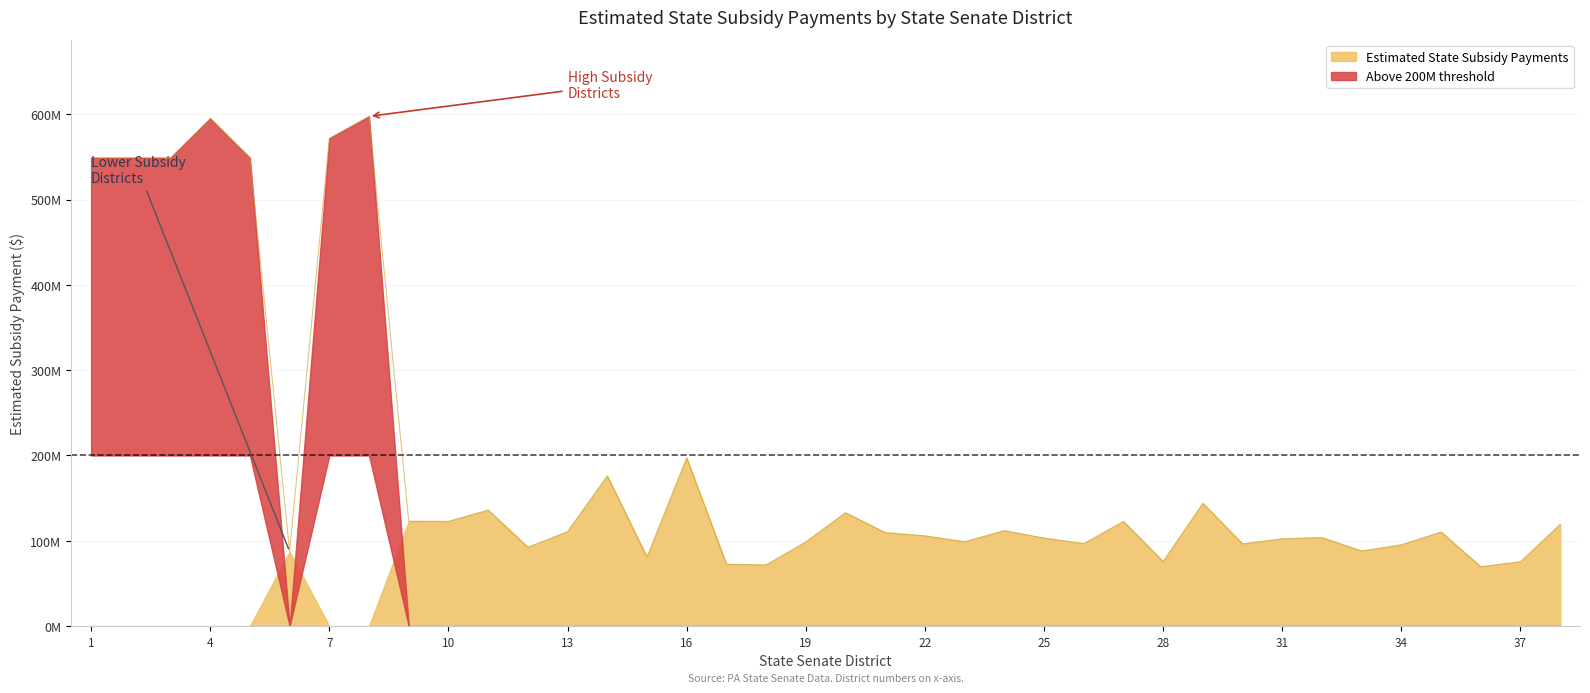

At which label is the value closest to 333595628?

16